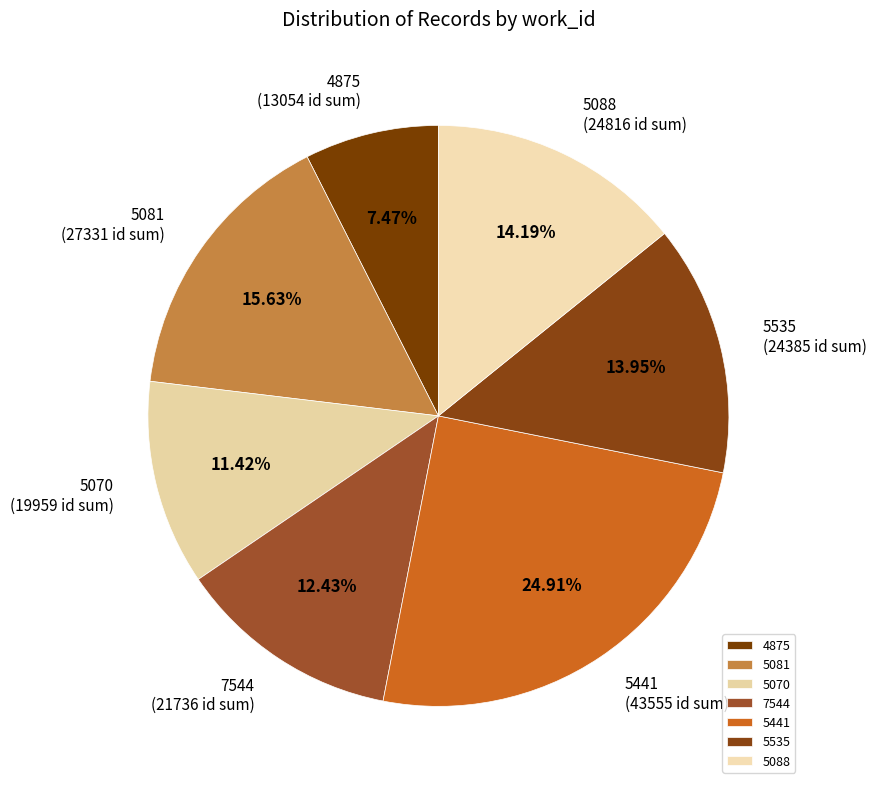

Combined, do 5535 and 5070 account for over 50%?

No